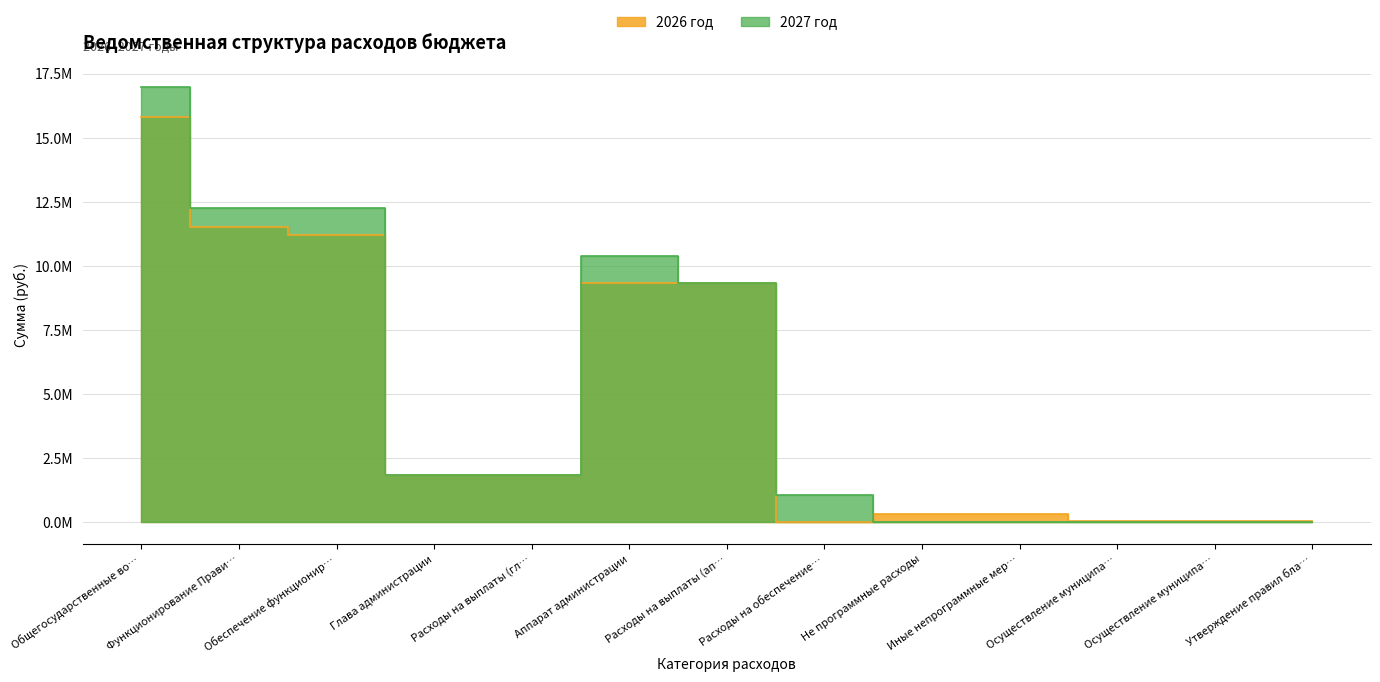

What is the value of the 2027 год point at the 8th from the left?

1082045.6